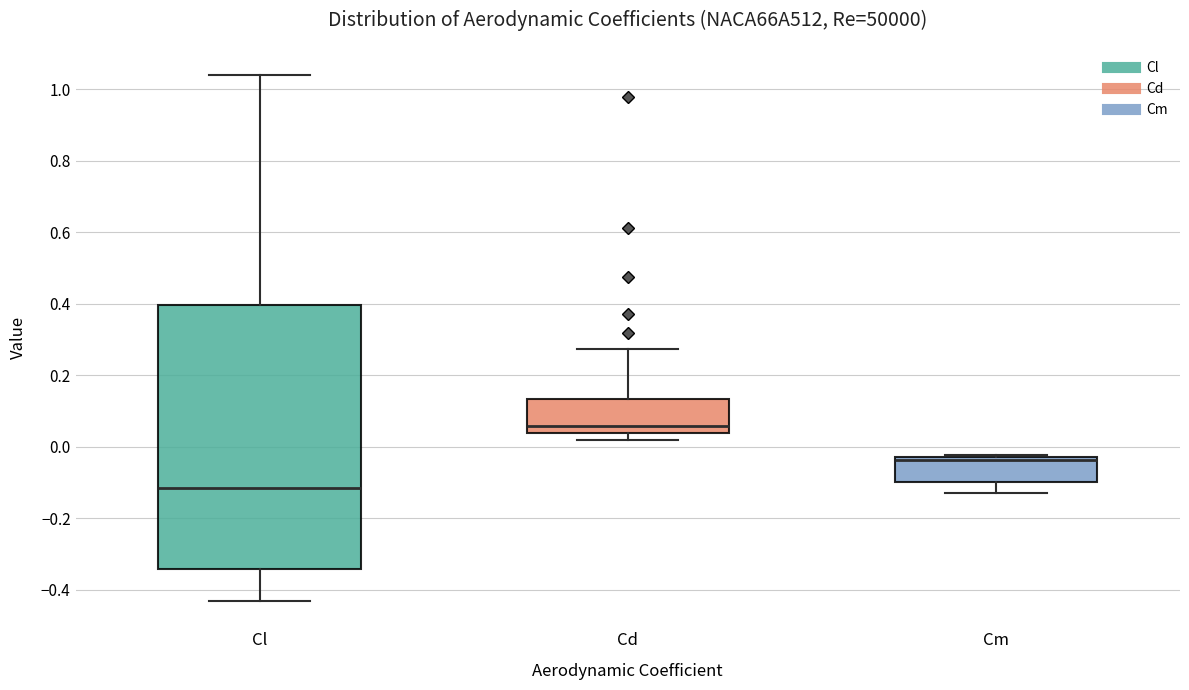

Reading left to right, read every box against the y-axis: the position of its median line, the range the box covers, and the ends of its whiskers. The values are not printed on the chart, so give them approximately, as read against the axis.

Cl: median -0.12, box -0.34 to 0.40, whiskers -0.44 to 1.04
Cd: median 0.06, box 0.04 to 0.14, whiskers 0.02 to 0.28
Cm: median -0.04, box -0.10 to -0.02, whiskers -0.12 to -0.02 (just above the box's upper edge)